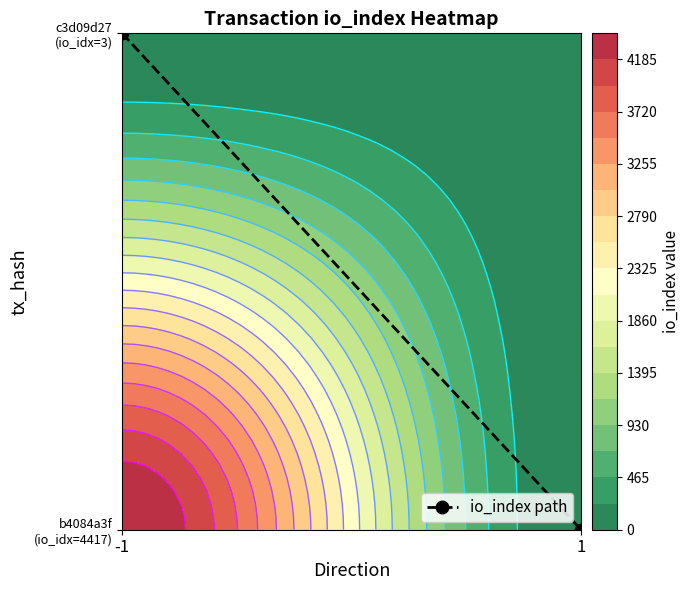

What is the sum of all values?

1